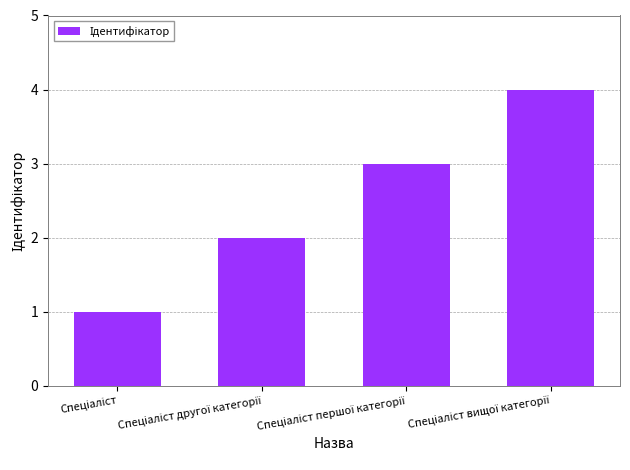

What is the greatest value displayed?

4